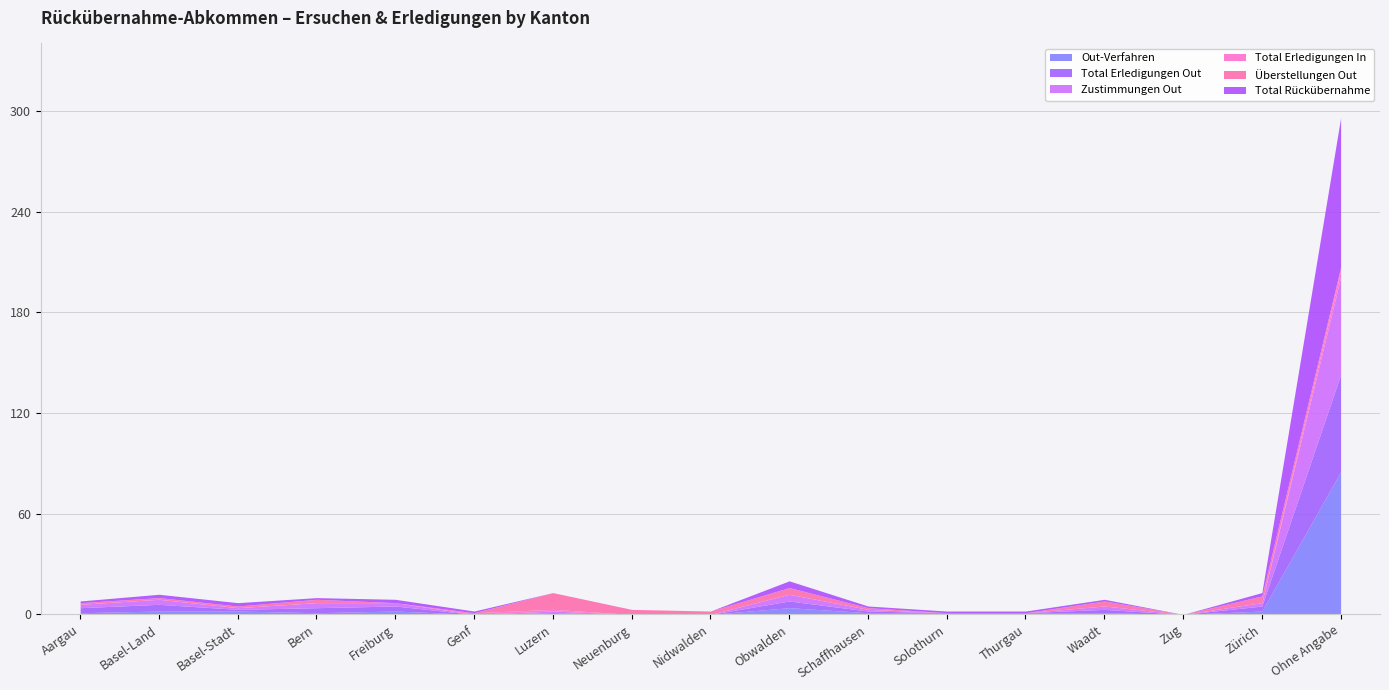

Which has a higher value, Luzern or Zug?

Luzern